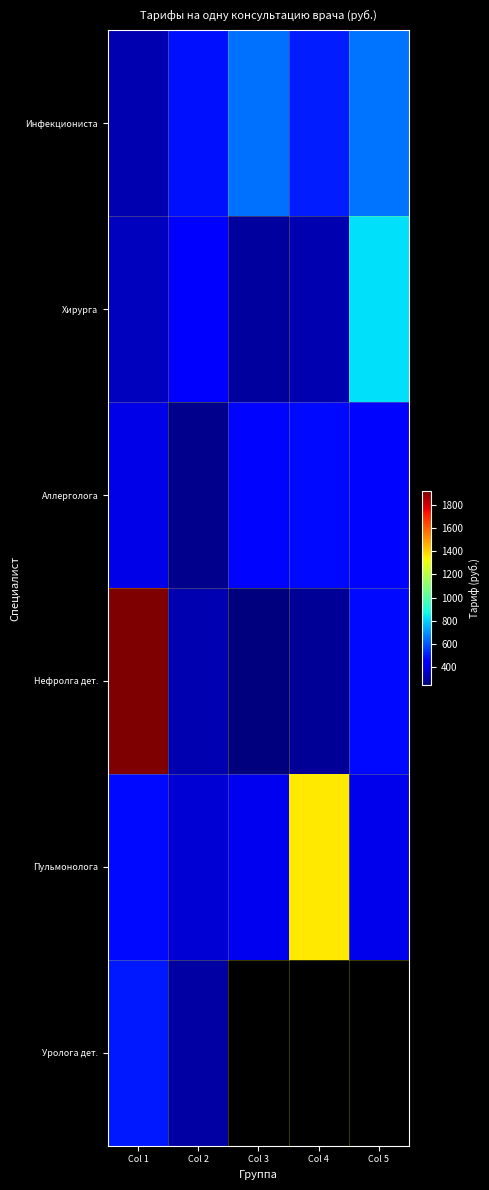

Which series has the largest range (max minus min)?

Нефролга дет.